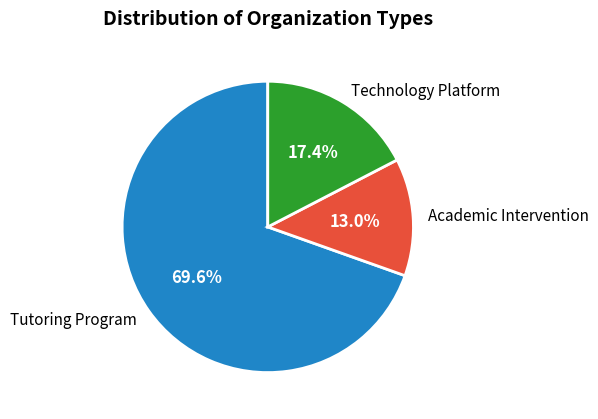

What is the ratio of the value at Tutoring Program to the value at Technology Platform?

4.0